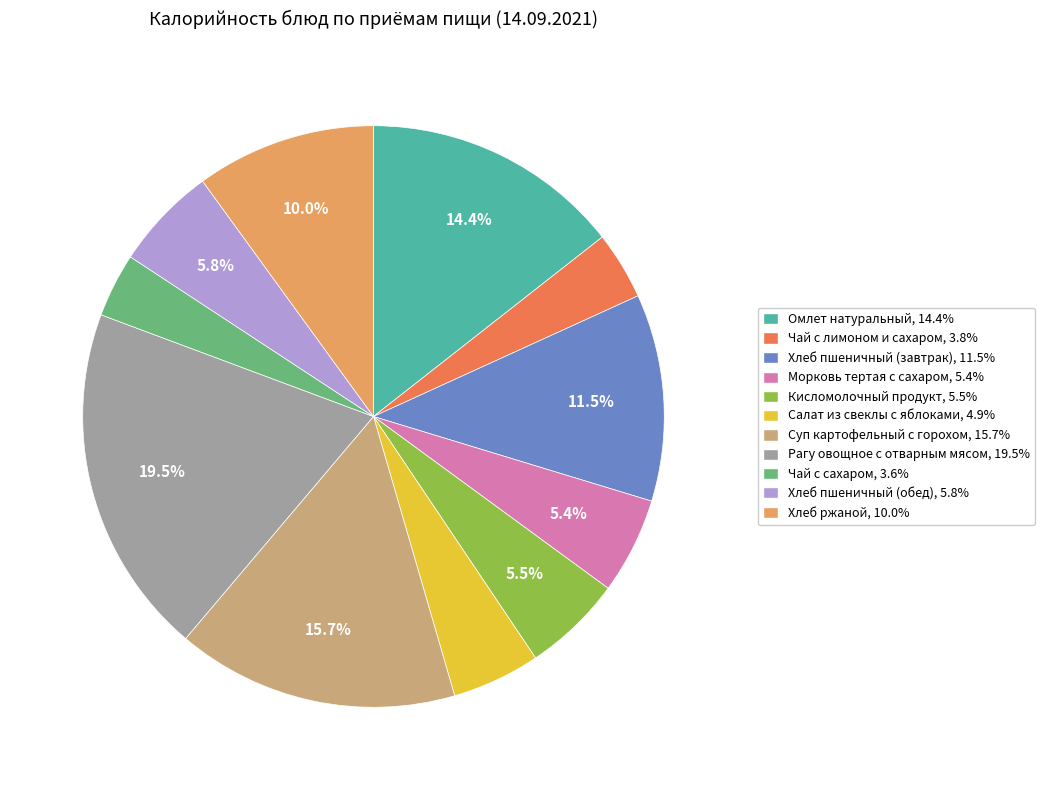

To the nearest percent, what is the average slice percentage?

9%